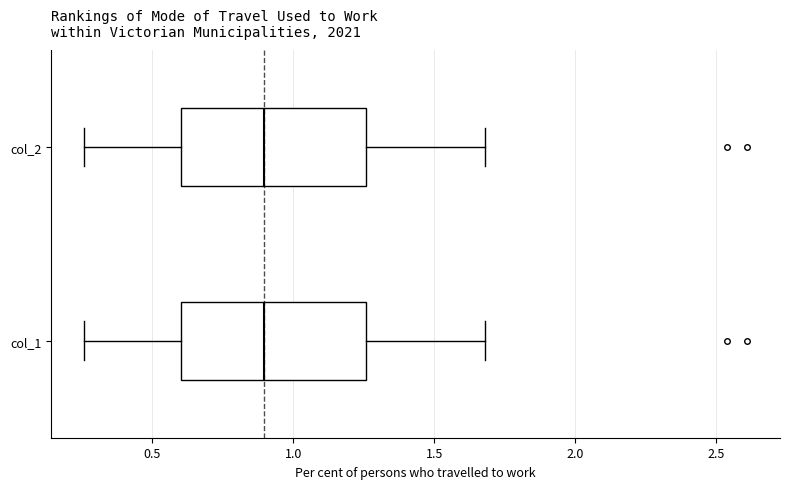

Where is the right edge of the box for col_1 on the x-axis? The values are not printed on the chart, so give them approximately, as read against the axis.

1.25